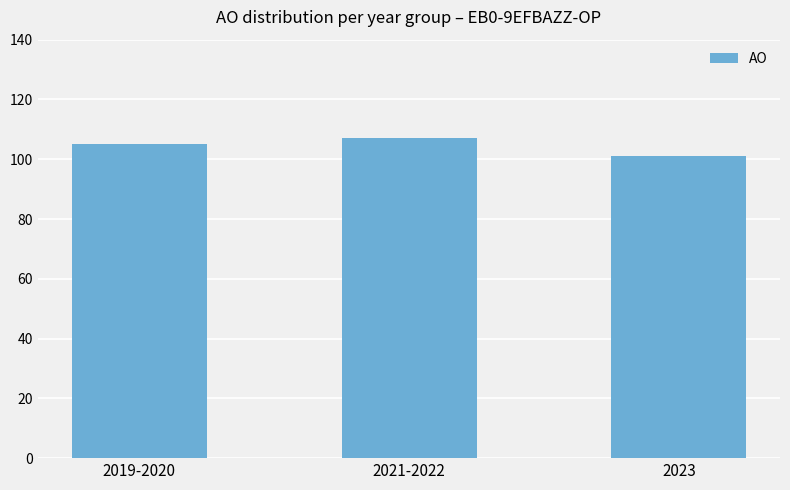

At which category does the chart reach its peak across all series?

2021-2022